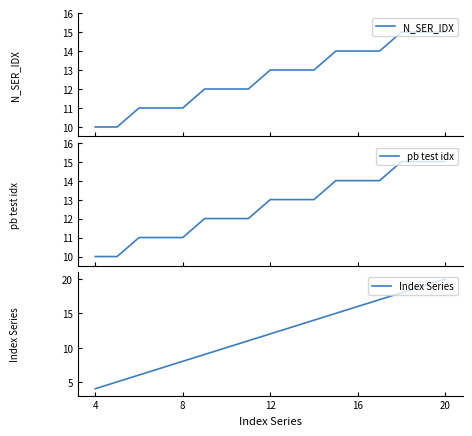

True or false: pb test idx and N_SER_IDX cross at least once.

False